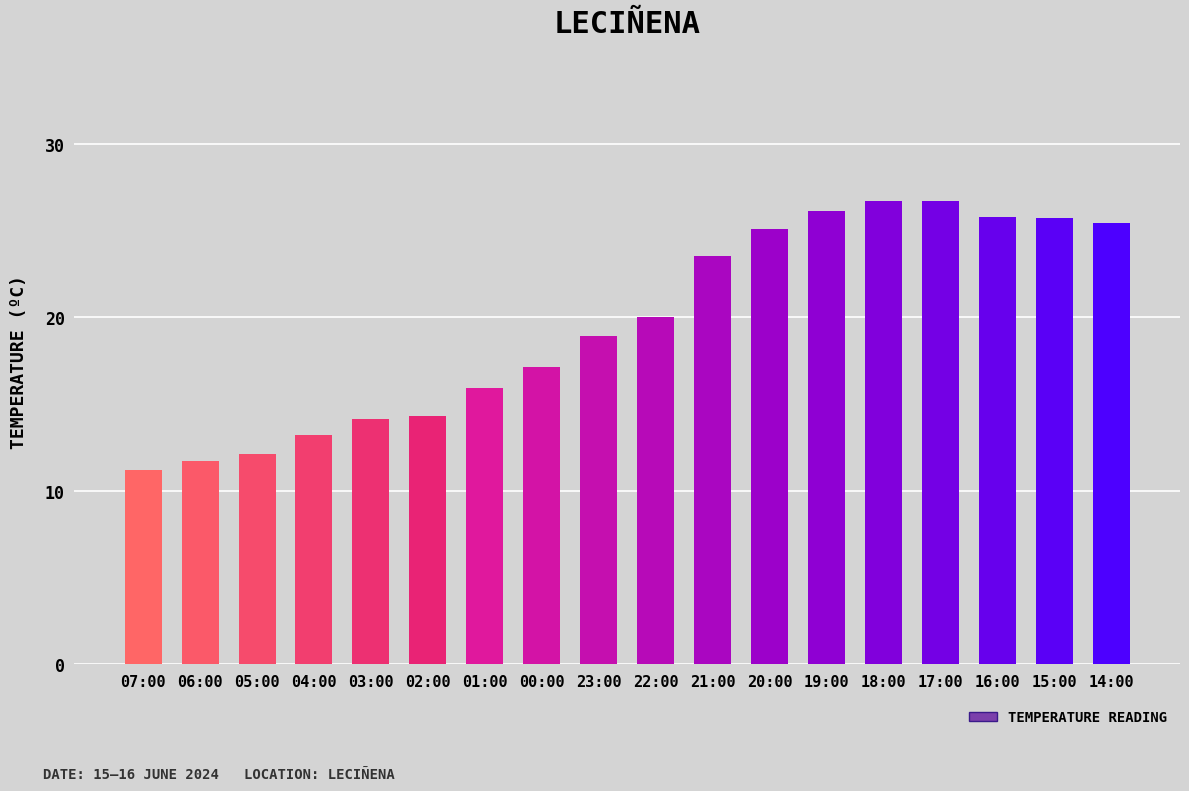

The value at 06:00 is 11.7. True or false?

True